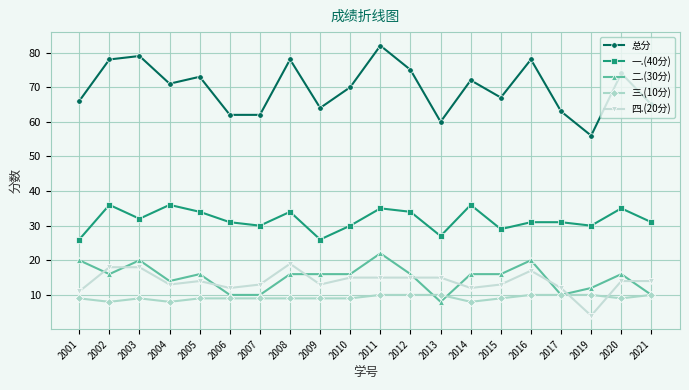

Which series has the largest range (max minus min)?

总分